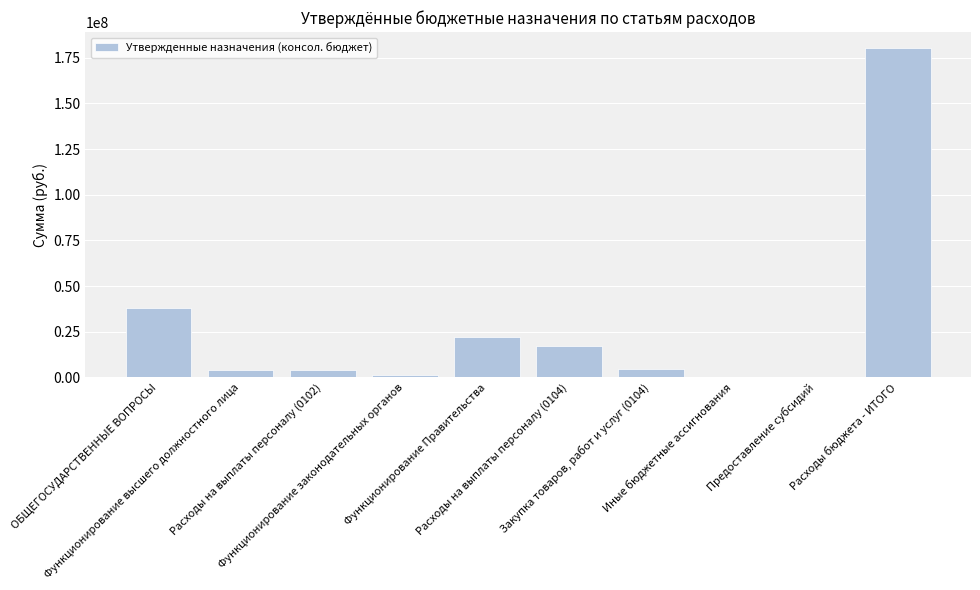

What is the maximum value shown in the chart?

180125415.2